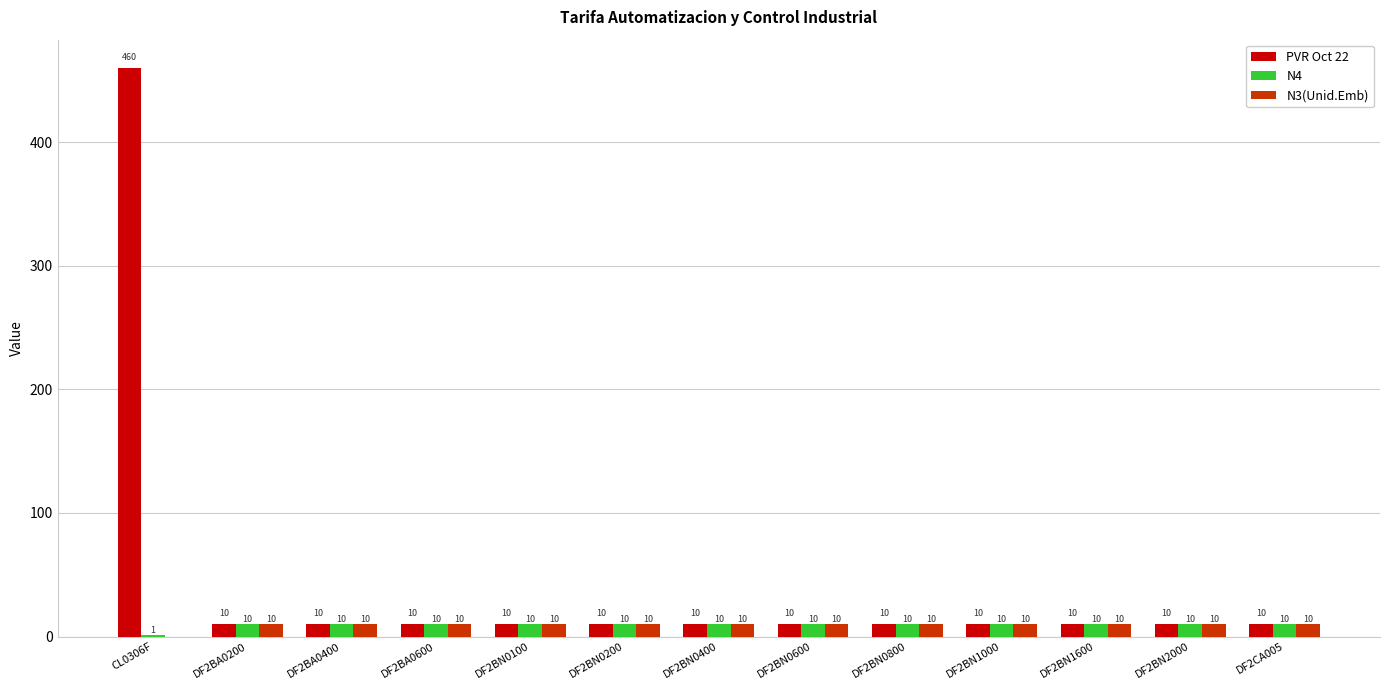

True or false: N4 has a value of 10.0 at DF2BN0200.

True